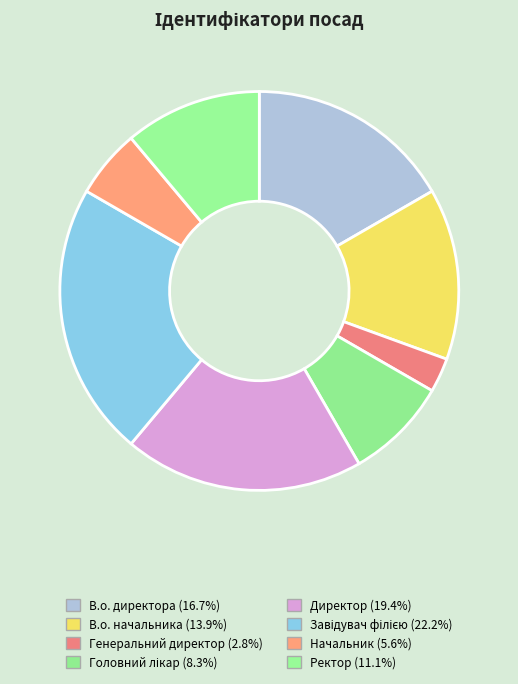

What percentage is the В.о. начальника slice, to the nearest percent?

14%